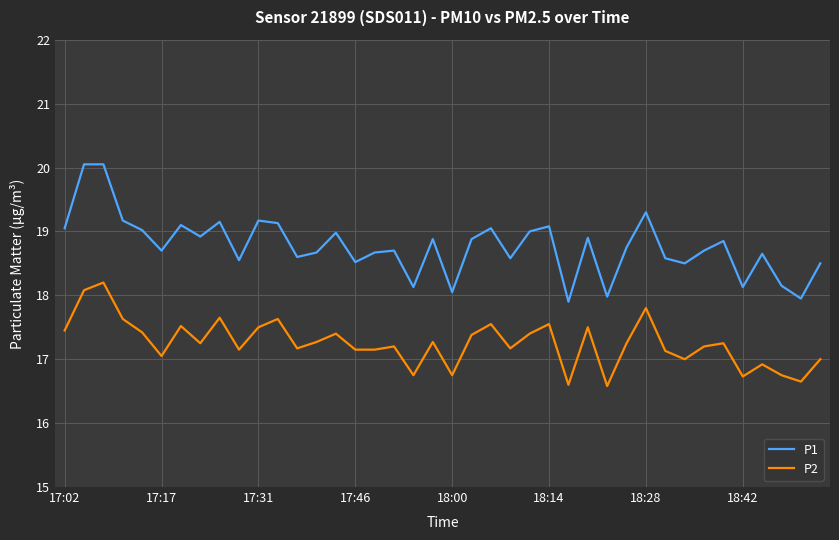

Which series has the widest spread of values?

P1